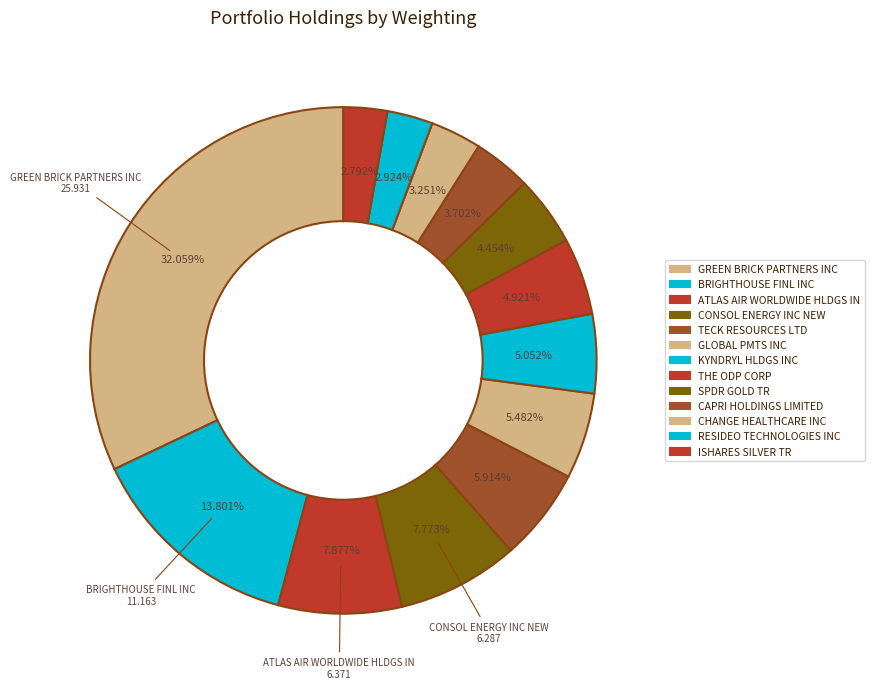

Which has a higher value, BRIGHTHOUSE FINL INC or THE ODP CORP?

BRIGHTHOUSE FINL INC